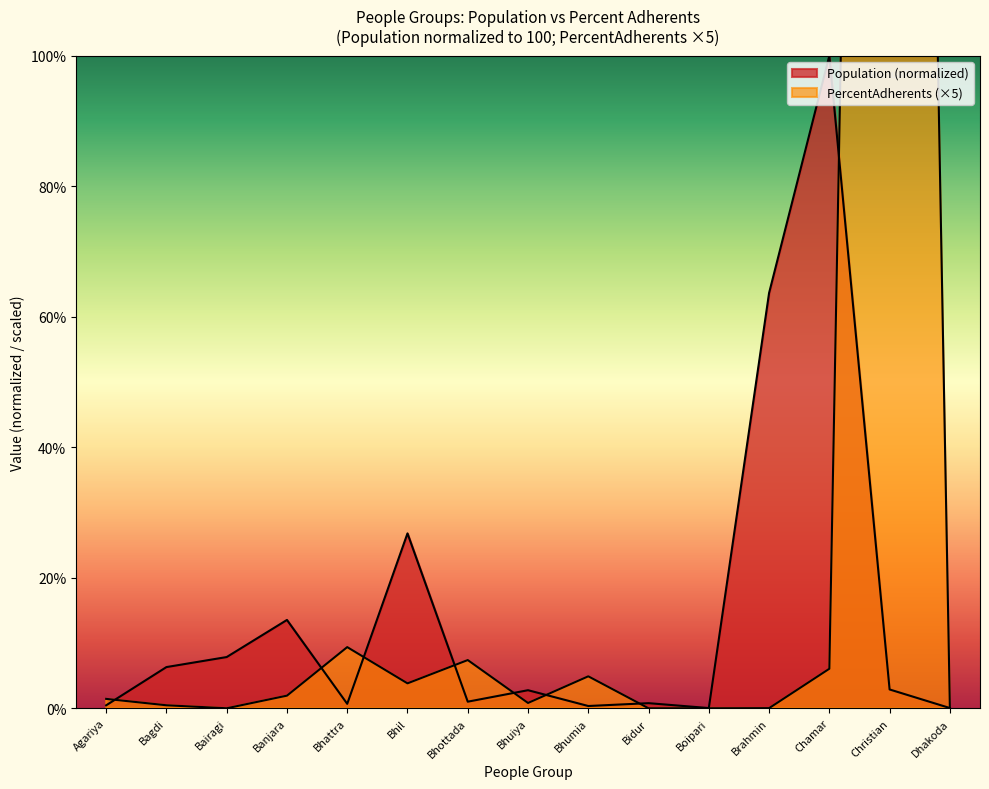

How many lines are shown in the chart?

2